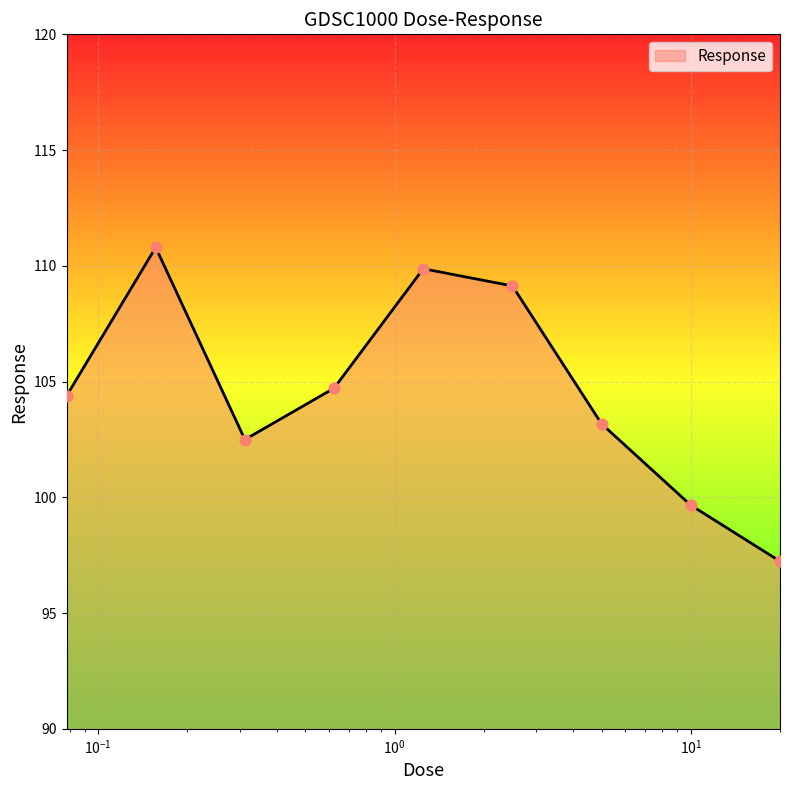

What is the greatest value displayed?

110.8